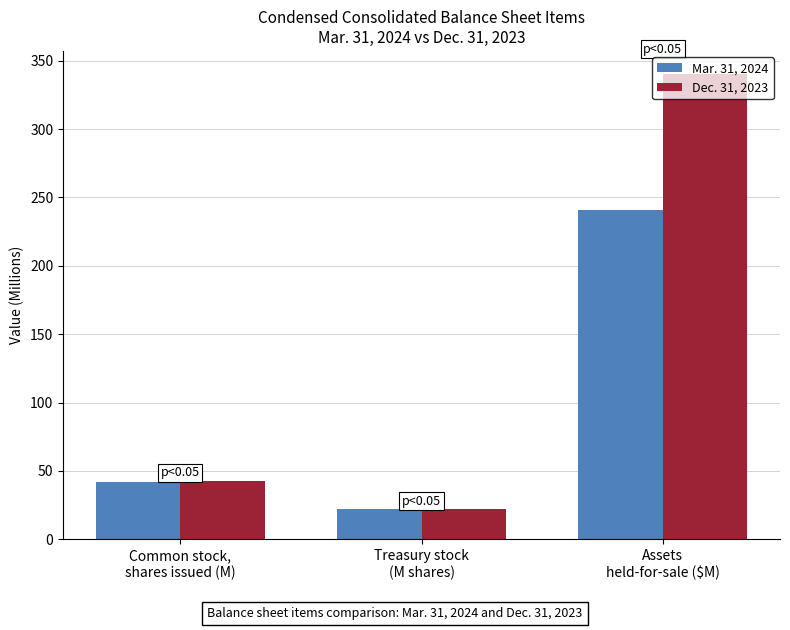

Reading left to right, list all the values displayed in this chart.

Mar. 31, 2024: 42.2	22.1	240.7
Dec. 31, 2023: 42.4	22.0	340.1